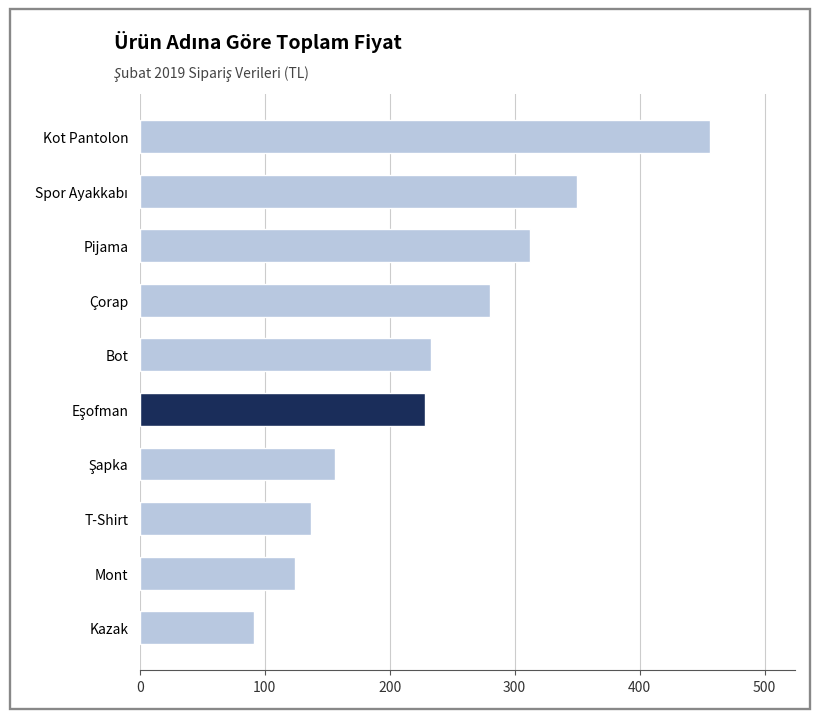

The chart shows a value of 233 at Bot. True or false?

True